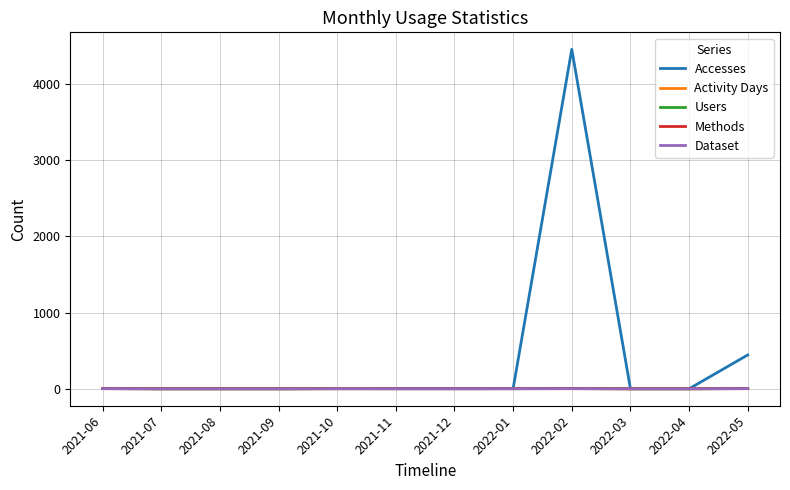

True or false: Users and Methods cross at least once.

False